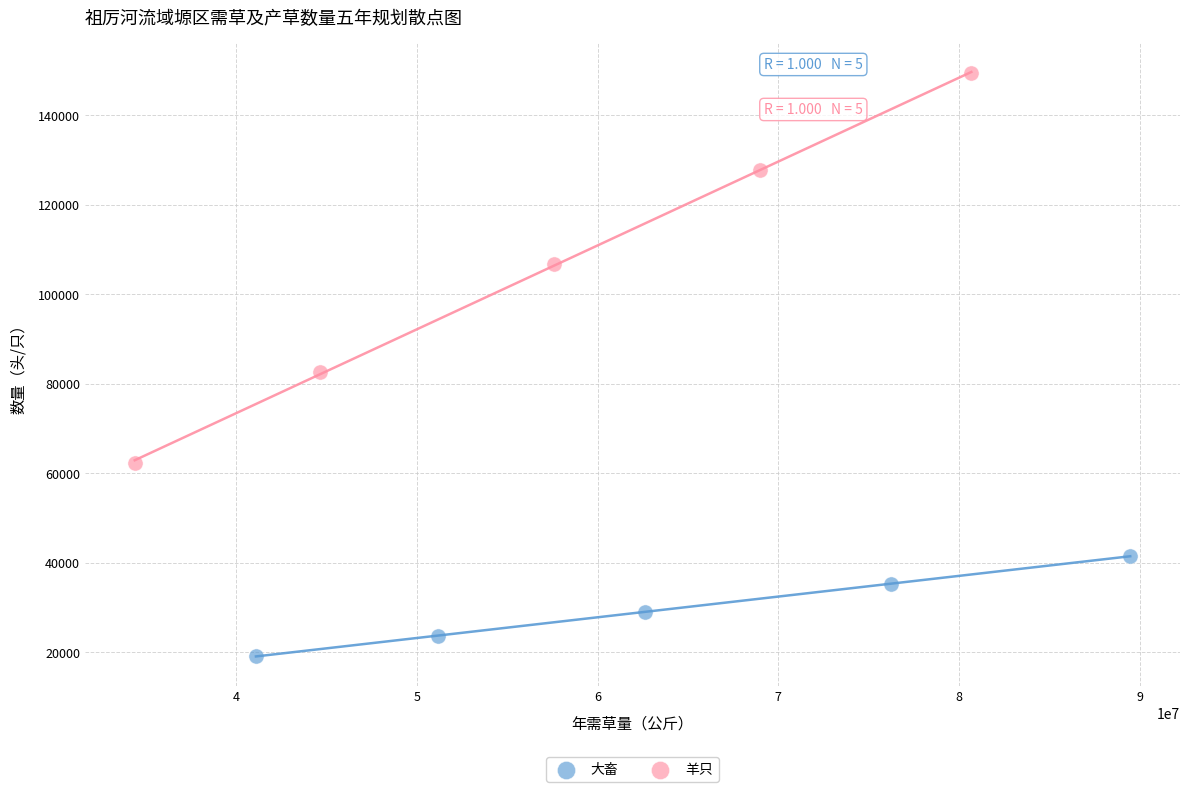

Which series has the largest Y range (max minus min)?

羊只